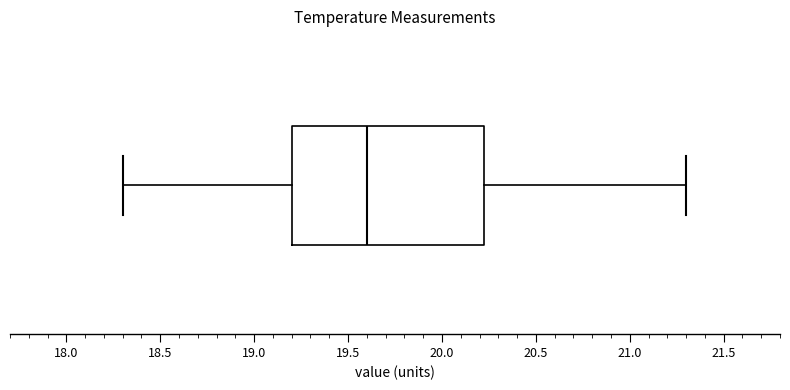

Where does the left whisker of the box end on the x-axis? The values are not printed on the chart, so give them approximately, as read against the axis.

18.30